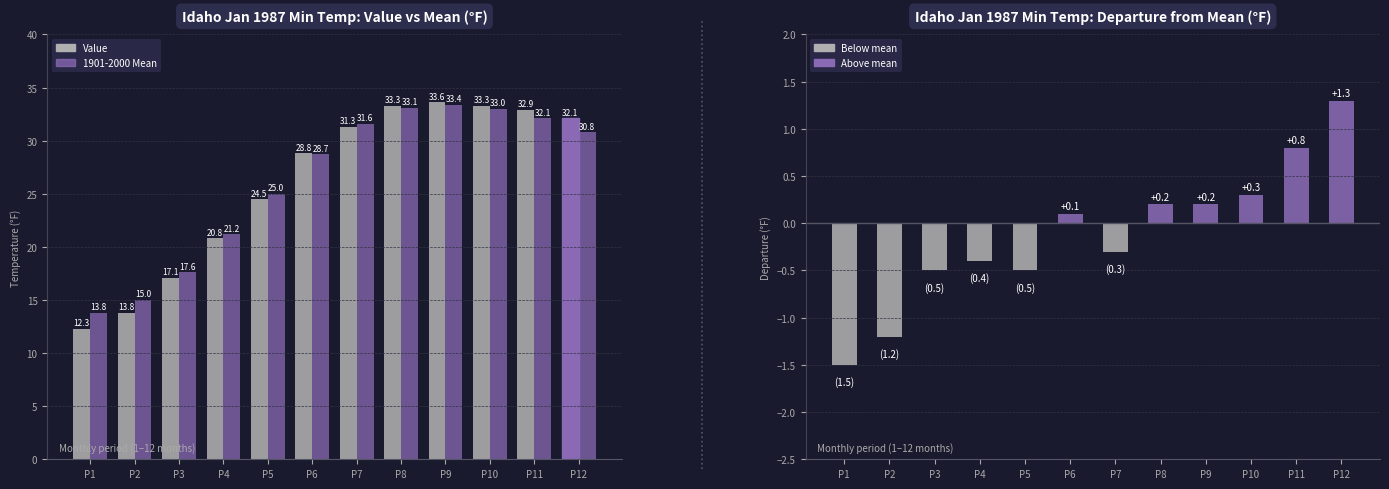

The Departure series shows -0.5 at P3. True or false?

True